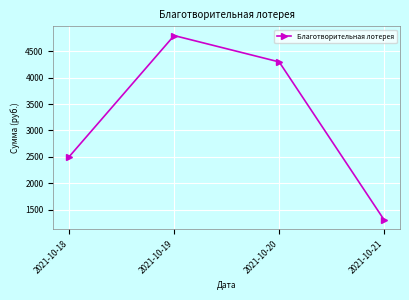

Where is the data nearest to the value 3050?

2021-10-18